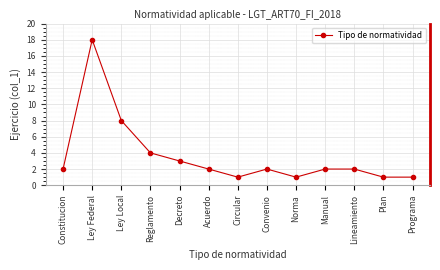

What is the ratio of the value at Constitucion to the value at Acuerdo?

1.0